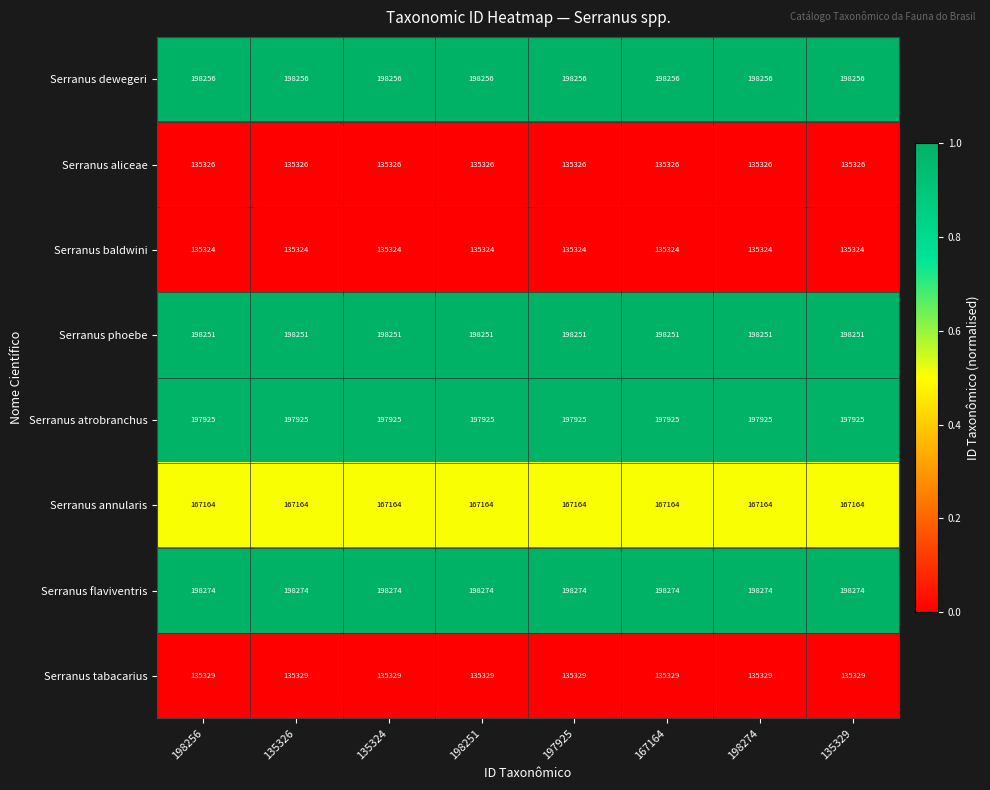

How many distinct data groups are displayed?

8